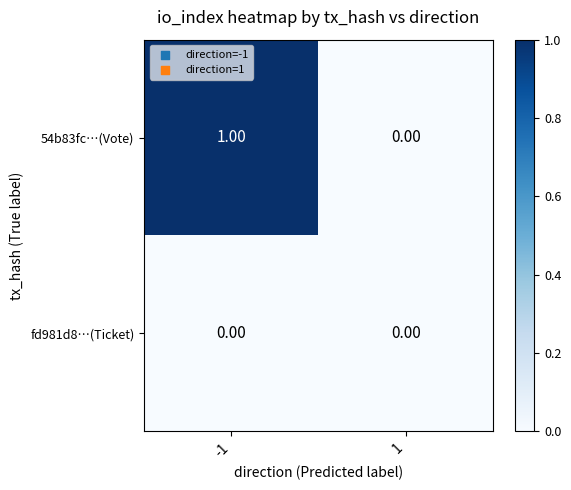

Which series has the largest range (max minus min)?

54b83fc…(Vote)